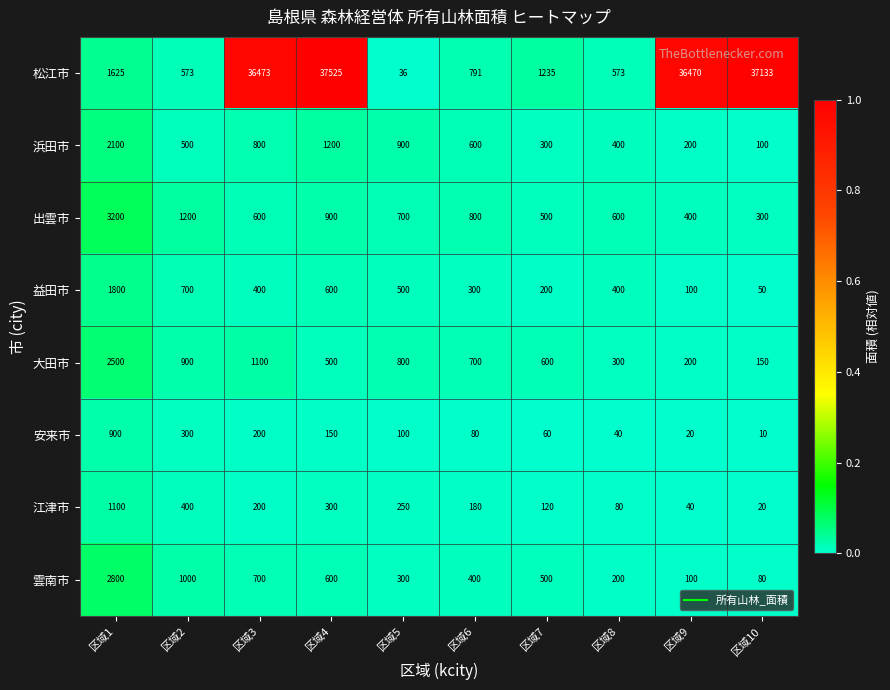

What is the greatest value displayed?

37525